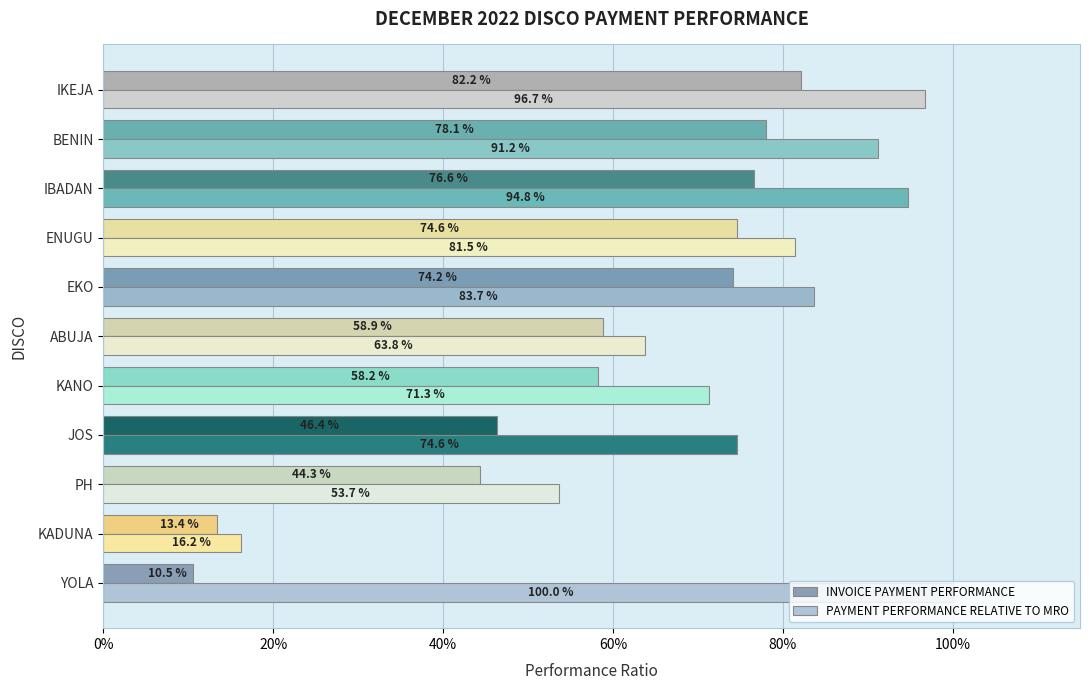

What position from the left is IKEJA?

11